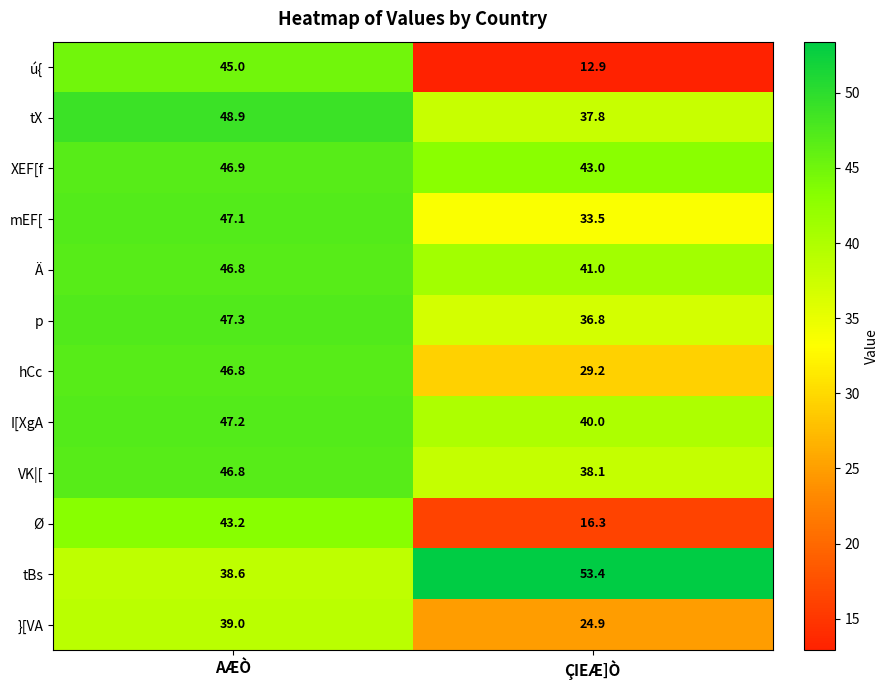

At which category is the sum across all series the highest?

AÆÒ